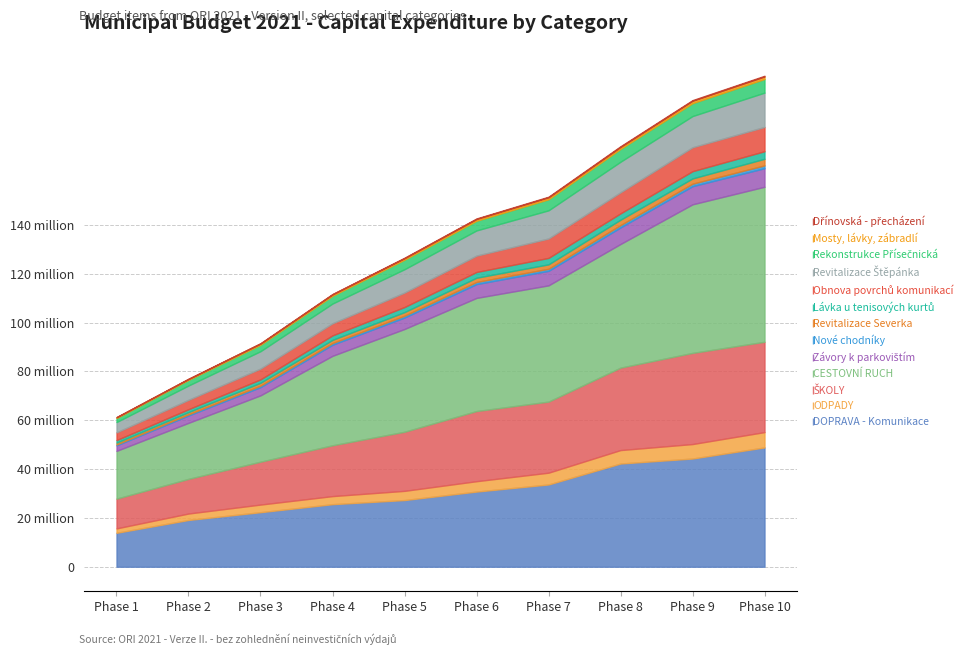

Rank the categories by value from highest to lowest.

CESTOVNÍ RUCH, DOPRAVA - Komunikace, ŠKOLY, Revitalizace Štěpánka, Obnova povrchů komunikací, Závory k parkovištím, ODPADY, Rekonstrukce Přísečnická, Lávka u tenisových kurtů, Revitalizace Severka, Nové chodníky, Mosty, lávky, zábradlí, Dřínovská - přecházení